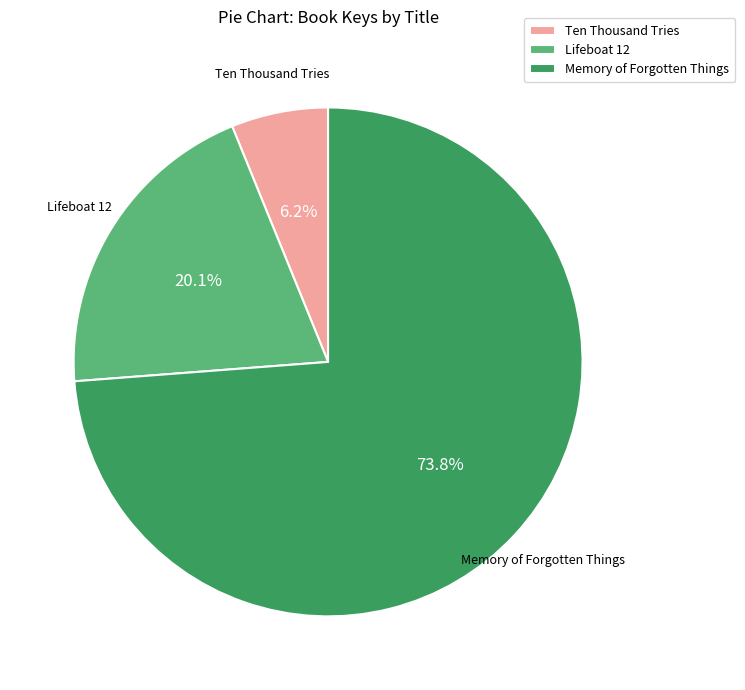

True or false: Memory of Forgotten Things accounts for 87% of the total.

False